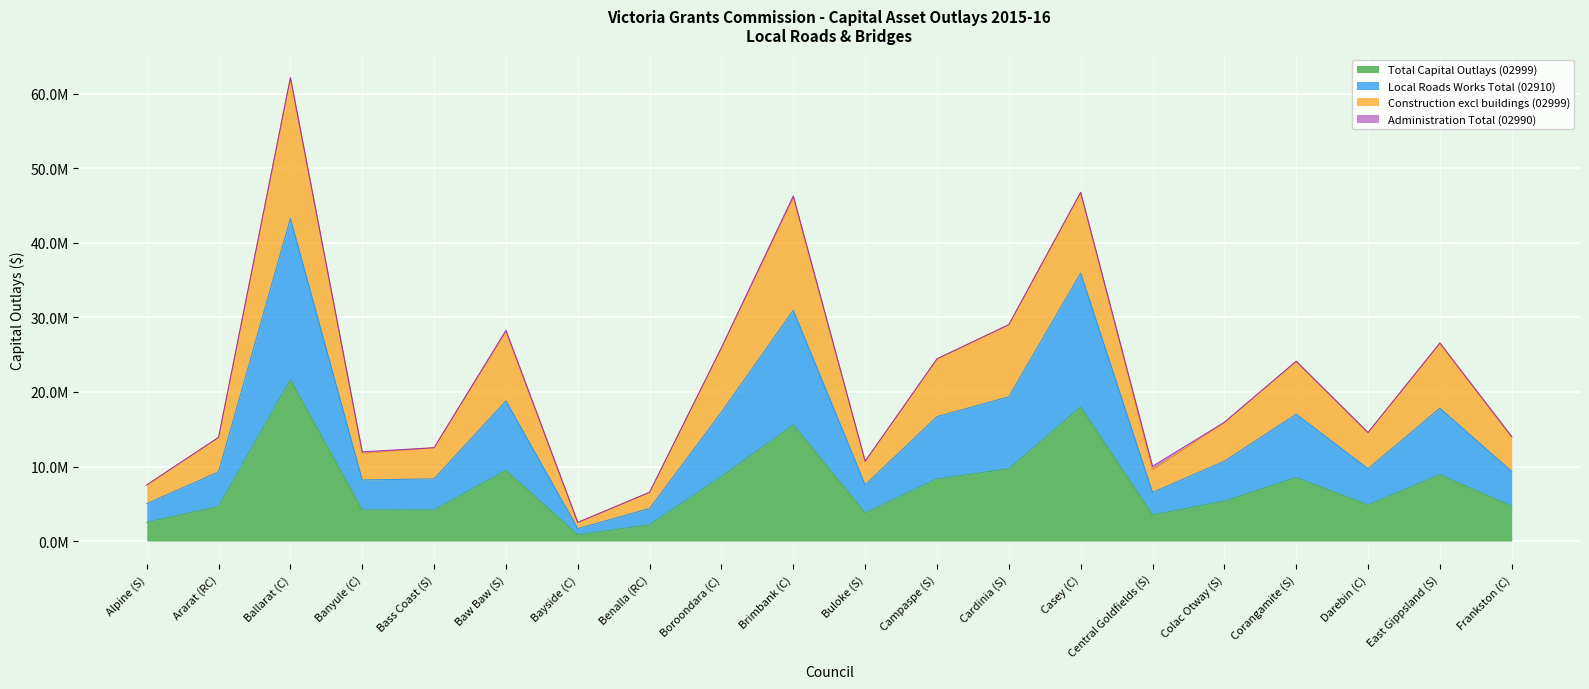

What is the label of the 6th point from the right?

Central Goldfields (S)